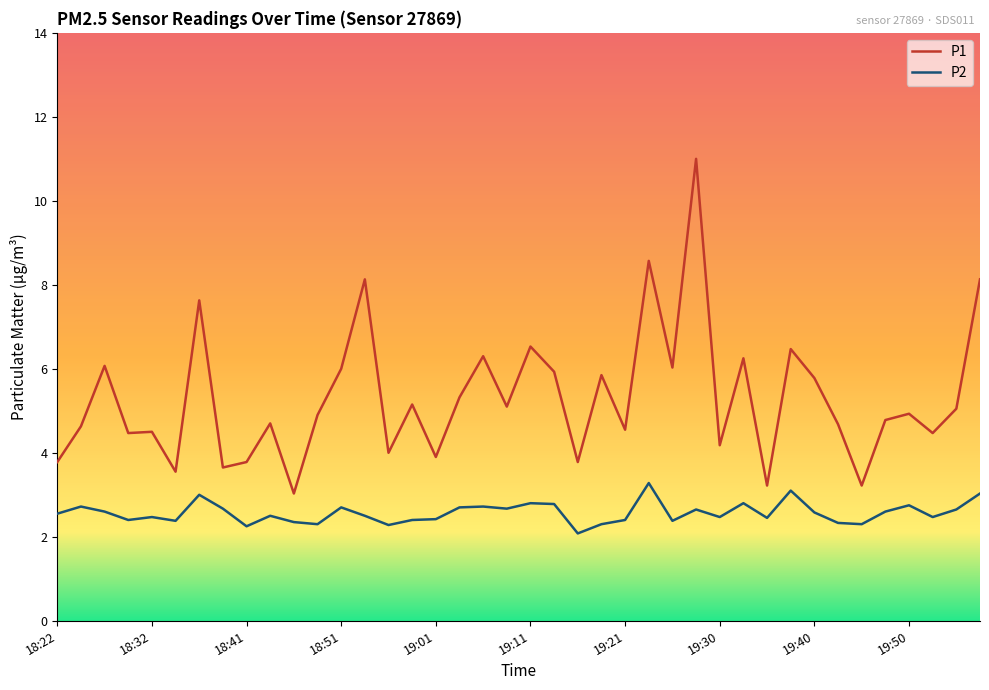

What is the difference between the maximum and minimum values in the P1 series?

8.0